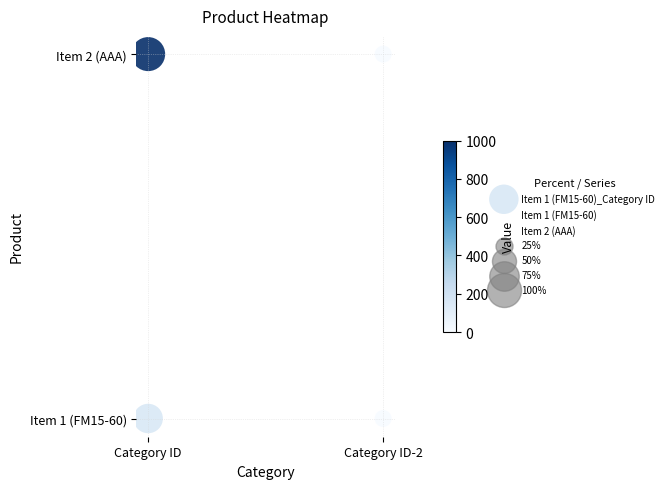

What is the spread (max minus min) of values at Category ID-2?

1